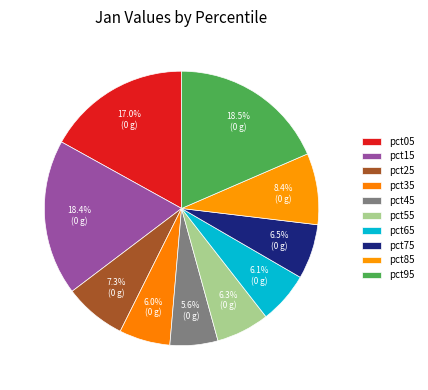

Is there any slice that represents more than half of the pie?

No